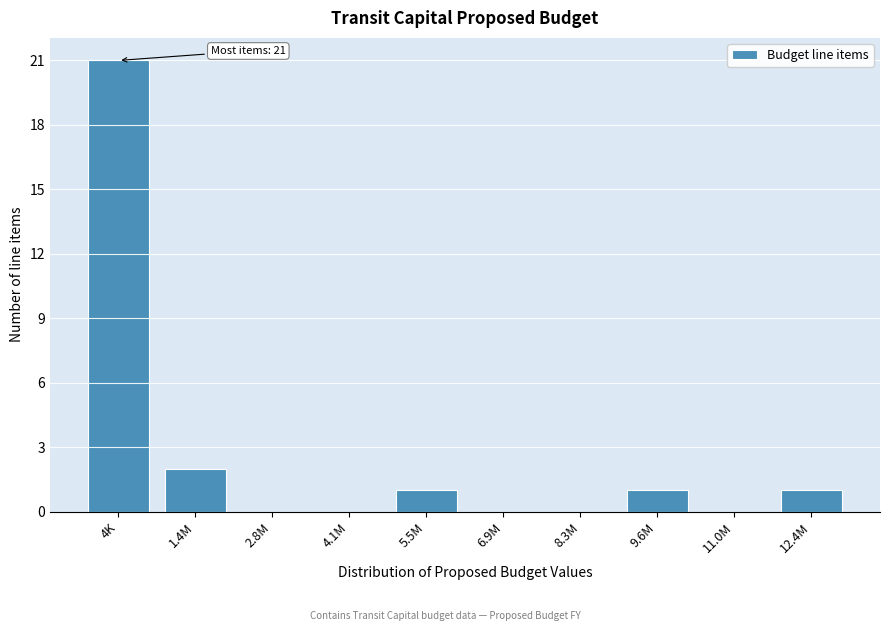

Reading left to right, what are all the values shown in this chart?

4K=21	1.4M=2	2.8M=0	4.1M=0	5.5M=1	6.9M=0	8.3M=0	9.6M=1	11.0M=0	12.4M=1